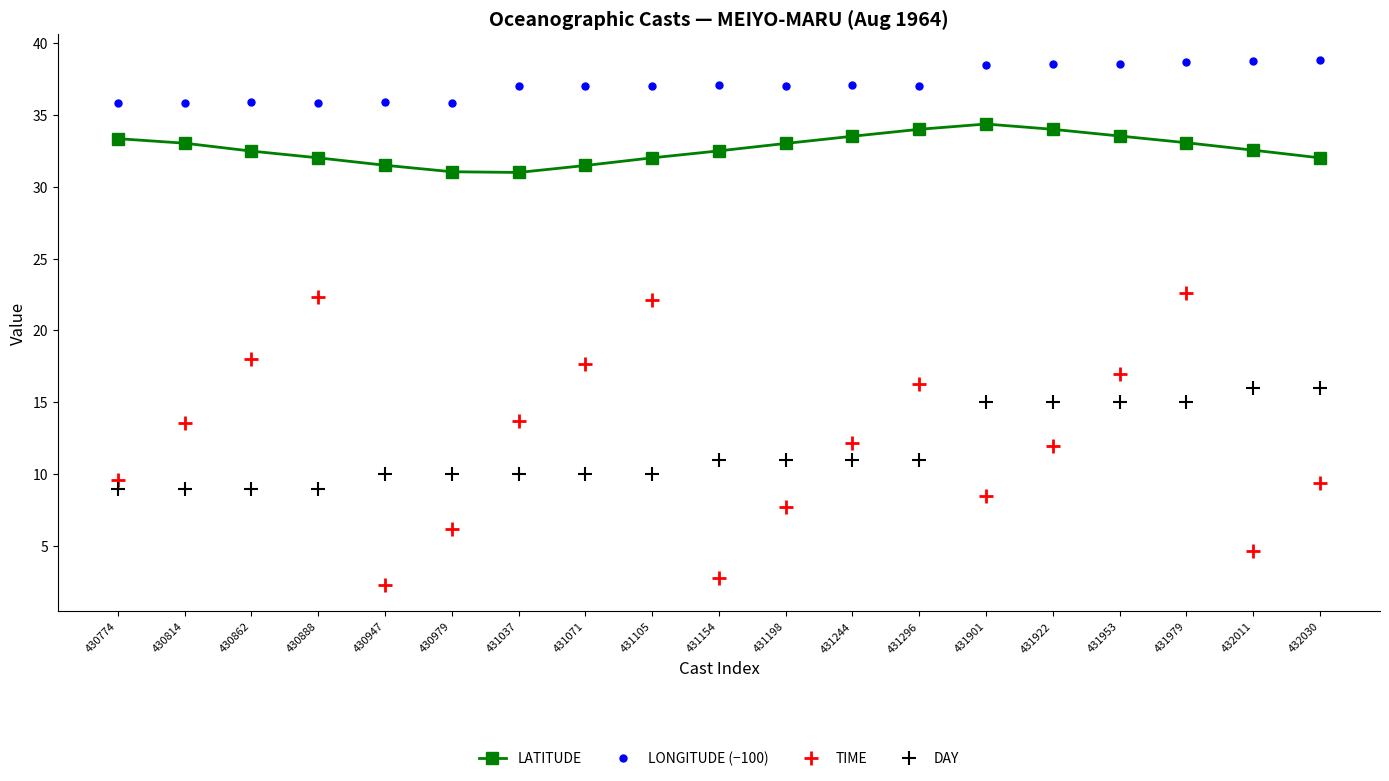

Which series has the largest range (max minus min)?

TIME